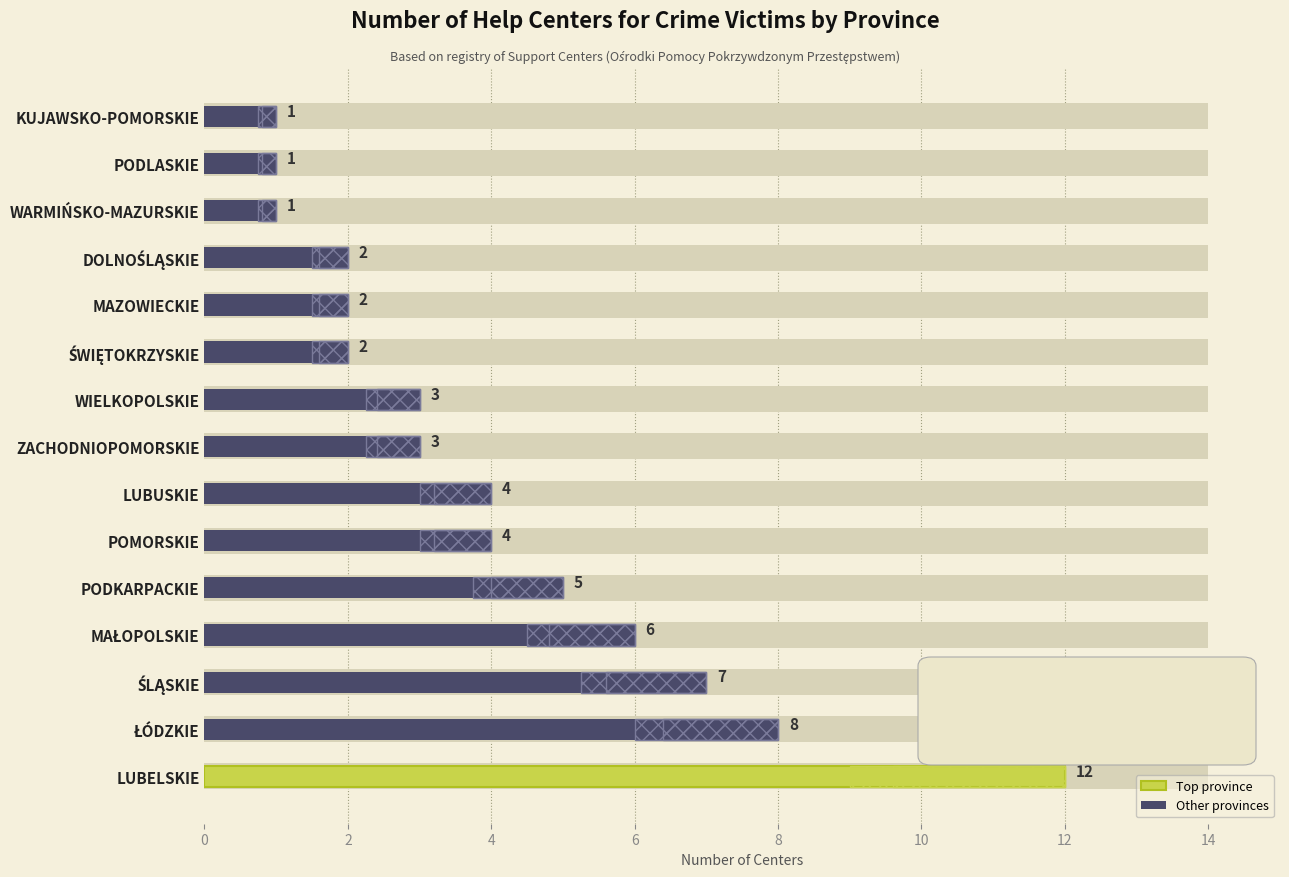

What is the approximate value at ŚLĄSKIE, to the nearest 5?

5